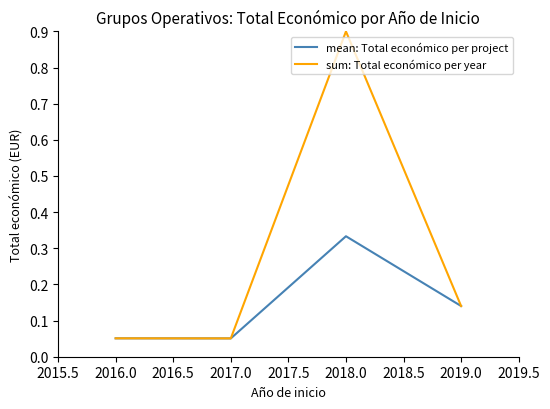

Rank the series by their maximum value, from lowest to highest.

mean: Total económico per project, sum: Total económico per year